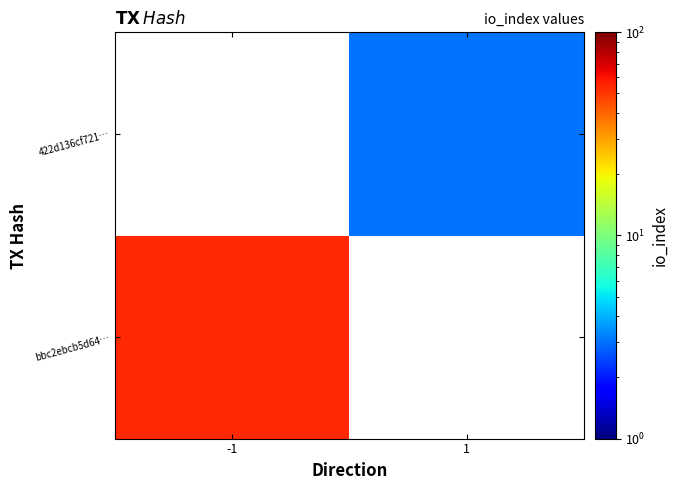

Between -1 and 1, which is larger?

1